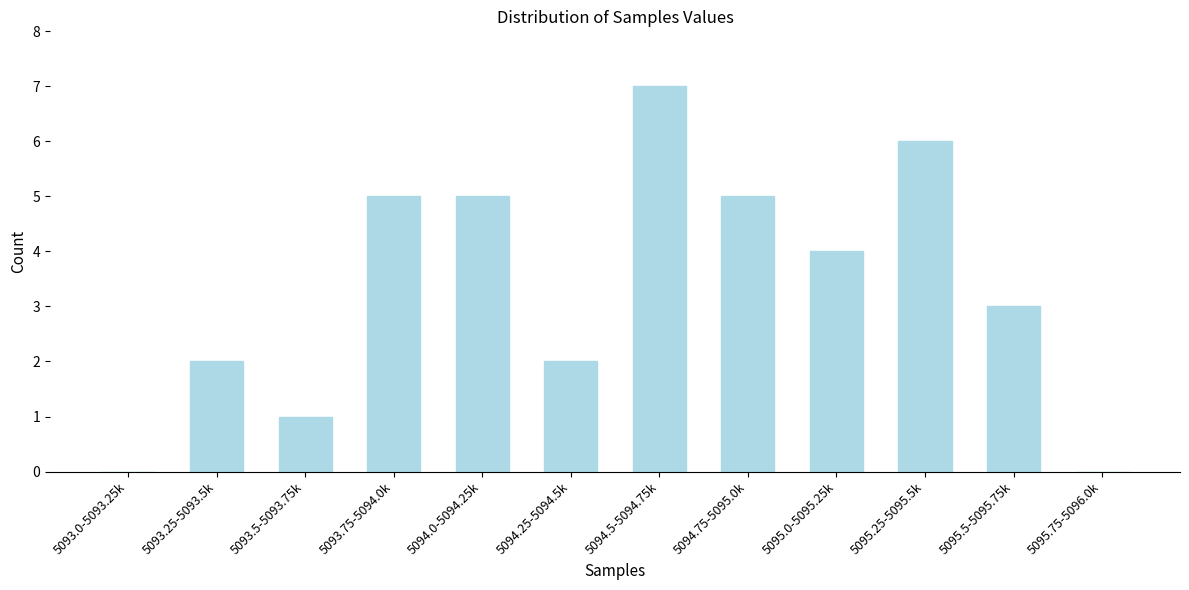

Reading right to left, what are all the values shown in this chart?

5095.75-5096.0k=0	5095.5-5095.75k=3	5095.25-5095.5k=6	5095.0-5095.25k=4	5094.75-5095.0k=5	5094.5-5094.75k=7	5094.25-5094.5k=2	5094.0-5094.25k=5	5093.75-5094.0k=5	5093.5-5093.75k=1	5093.25-5093.5k=2	5093.0-5093.25k=0